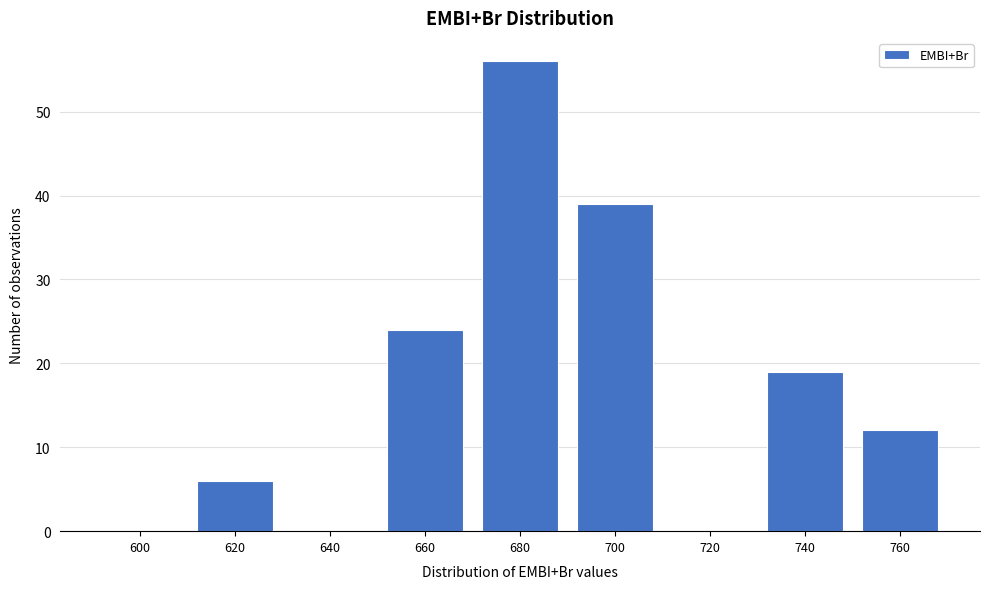

Reading right to left, list all the values displayed in this chart.

760=12	740=19	720=0	700=39	680=56	660=24	640=0	620=6	600=0